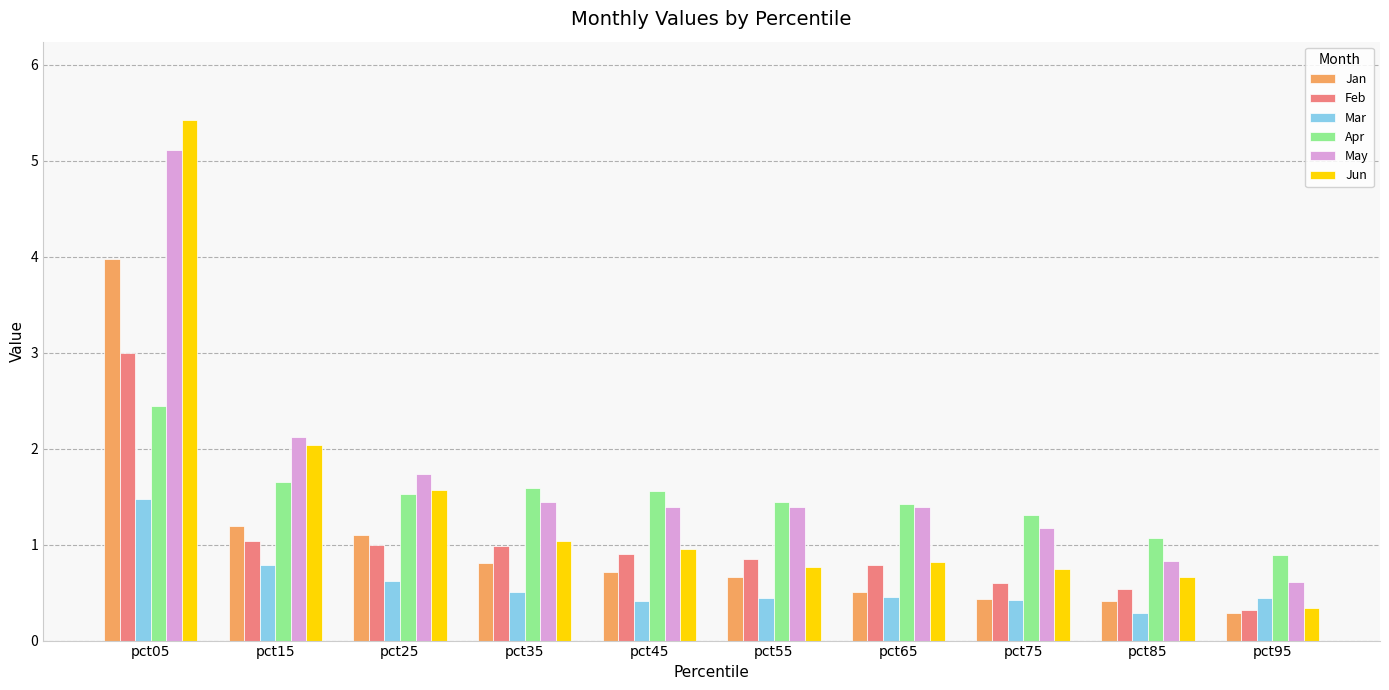

What is the difference between the Apr values at pct95 and pct25?

0.6